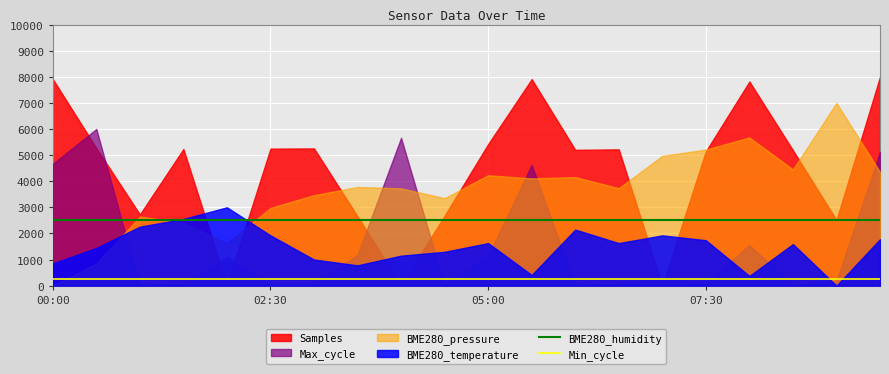

True or false: BME280_humidity and Min_cycle intersect in this chart.

False